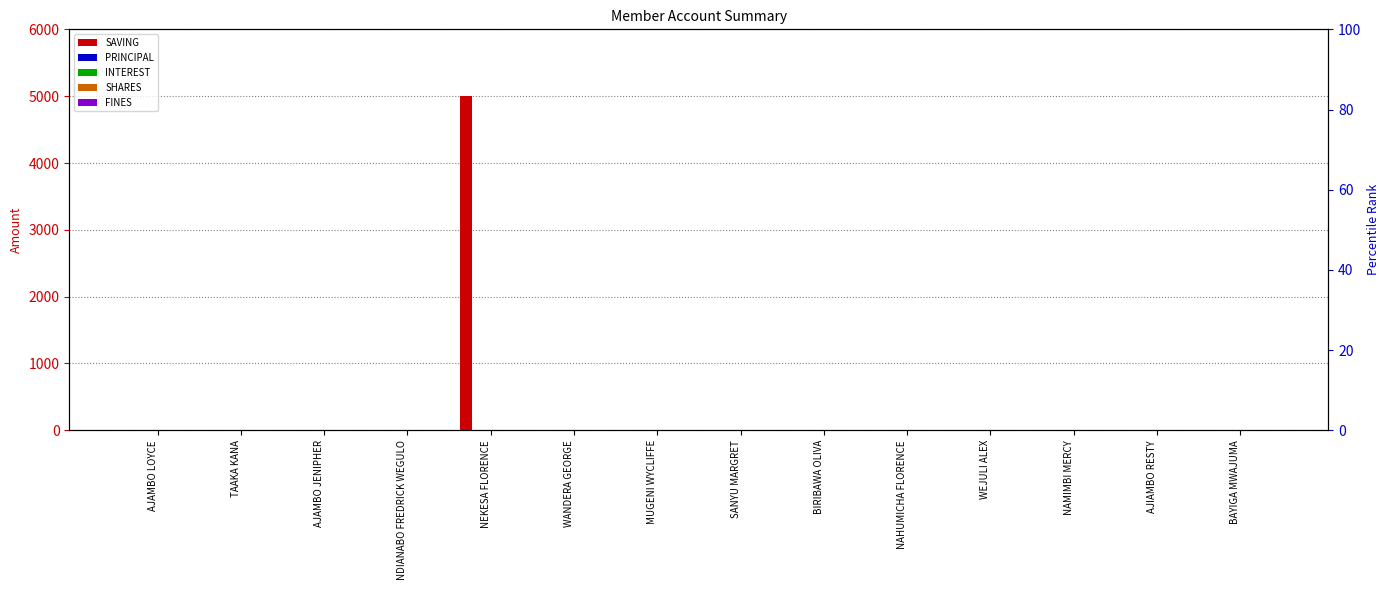

What is the average value of the SAVING series?

357